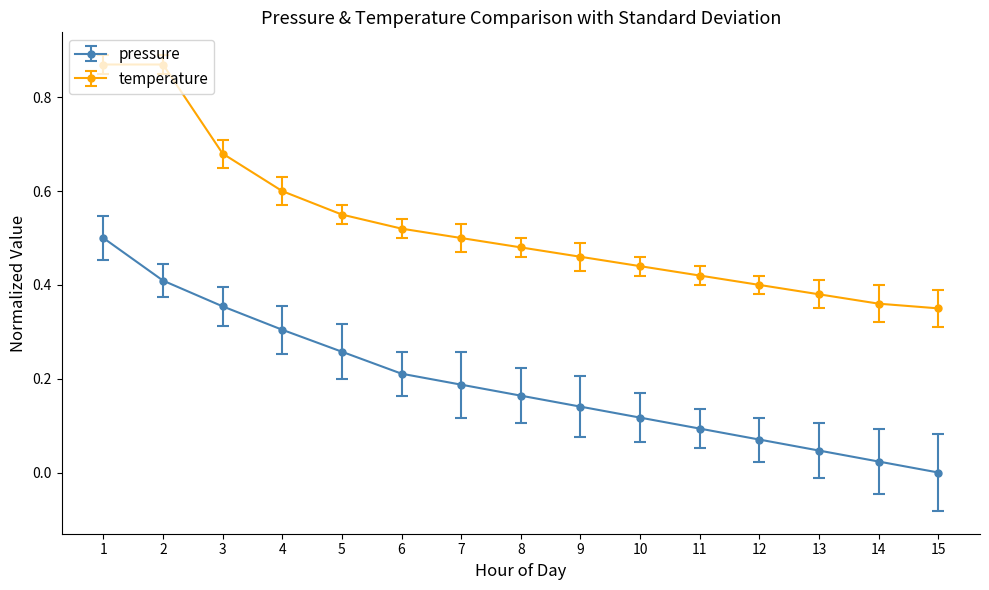

The pressure series shows 0.1 at 7. True or false?

False